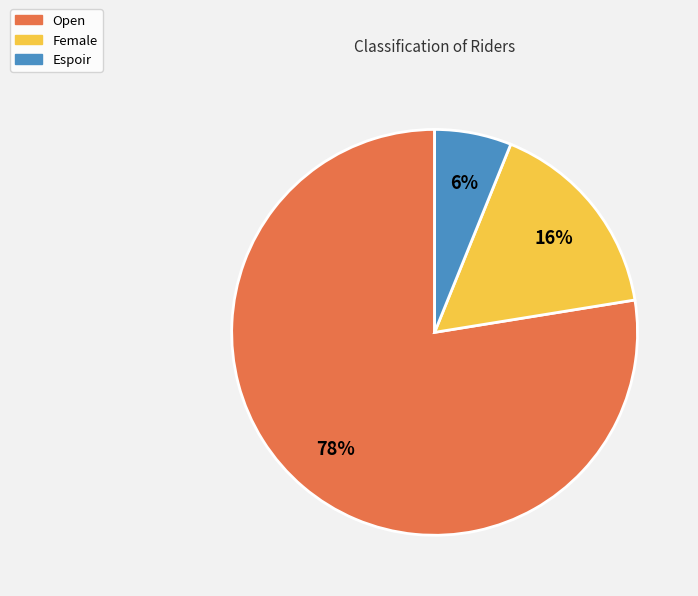

Rank the categories by value from lowest to highest.

Espoir, Female, Open